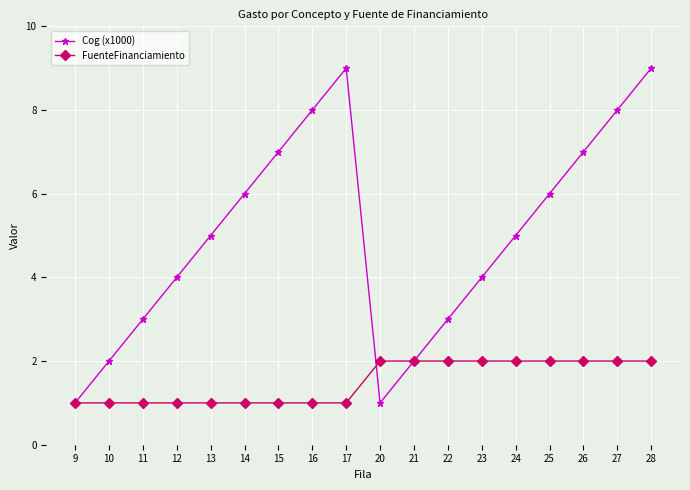

How many categories are shown in the chart?

18